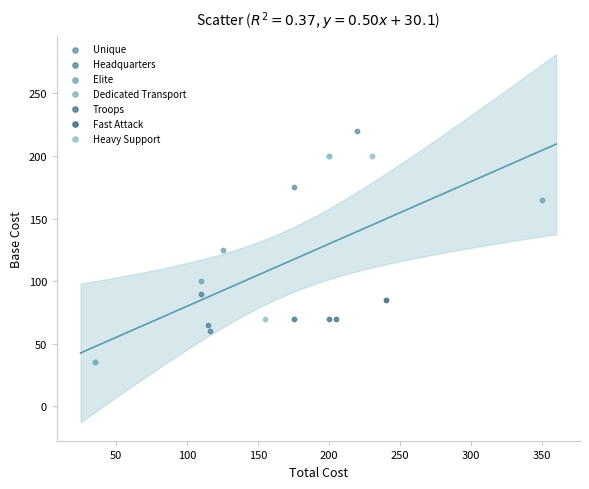

What are all the series names shown in the legend?

Unique, Headquarters, Elite, Dedicated Transport, Troops, Fast Attack, Heavy Support